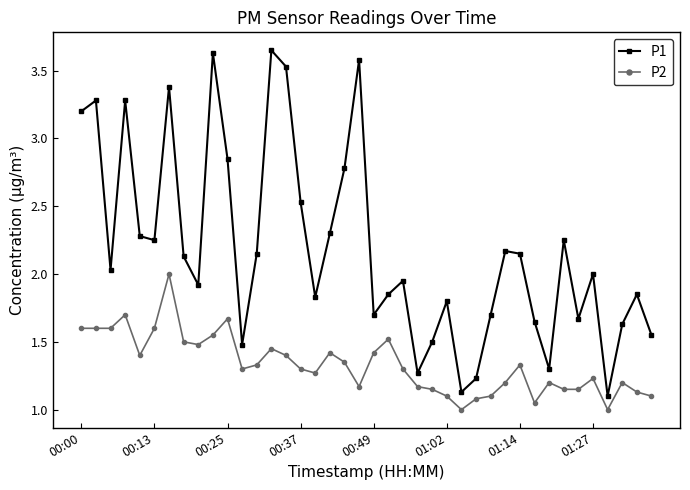

True or false: P2 and P1 cross at least once.

False